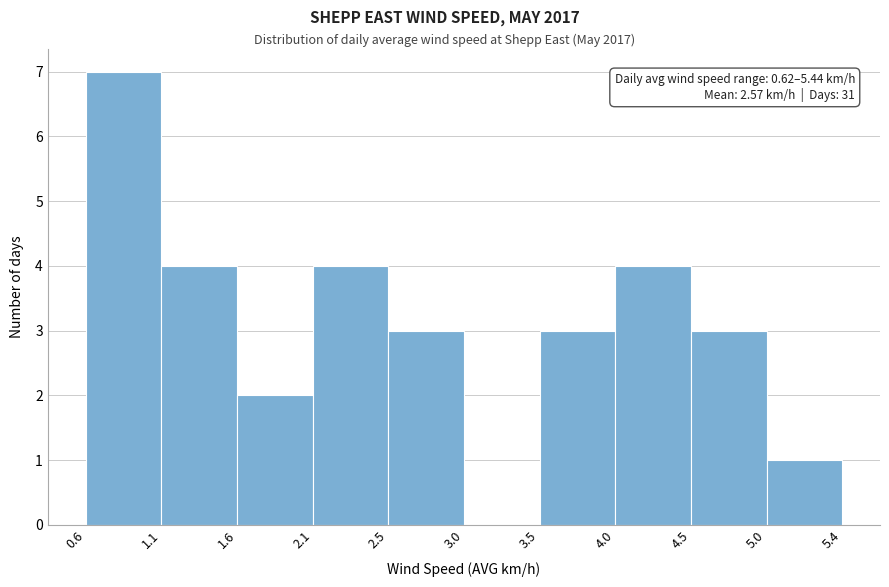

Which range on the x-axis has the tallest bar?

0.6 to 1.1